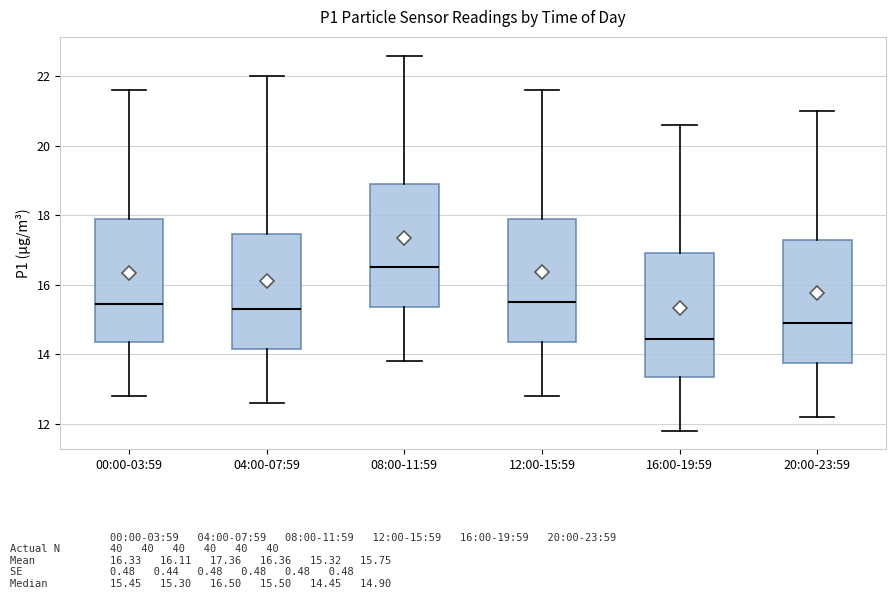

Reading left to right, read every box against the y-axis: the position of its median line, the range the box covers, and the ends of its whiskers. The values are not printed on the chart, so give them approximately, as read against the axis.

00:00-03:59: median 15.4, box 14.4 to 18.0, whiskers 12.8 to 21.6
04:00-07:59: median 15.4, box 14.2 to 17.4, whiskers 12.6 to 22.0
08:00-11:59: median 16.6, box 15.4 to 19.0, whiskers 13.8 to 22.6
12:00-15:59: median 15.6, box 14.4 to 18.0, whiskers 12.8 to 21.6
16:00-19:59: median 14.4, box 13.4 to 17.0, whiskers 11.8 to 20.6
20:00-23:59: median 15.0, box 13.8 to 17.4, whiskers 12.2 to 21.0